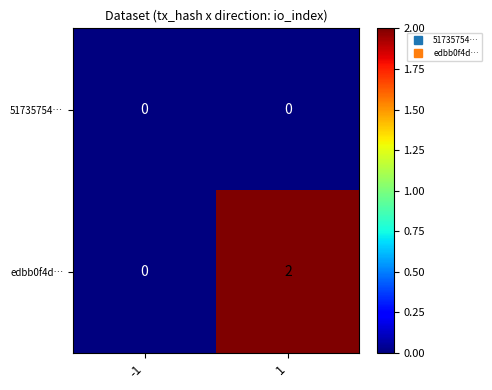

What is the spread (max minus min) of values at 1?

2